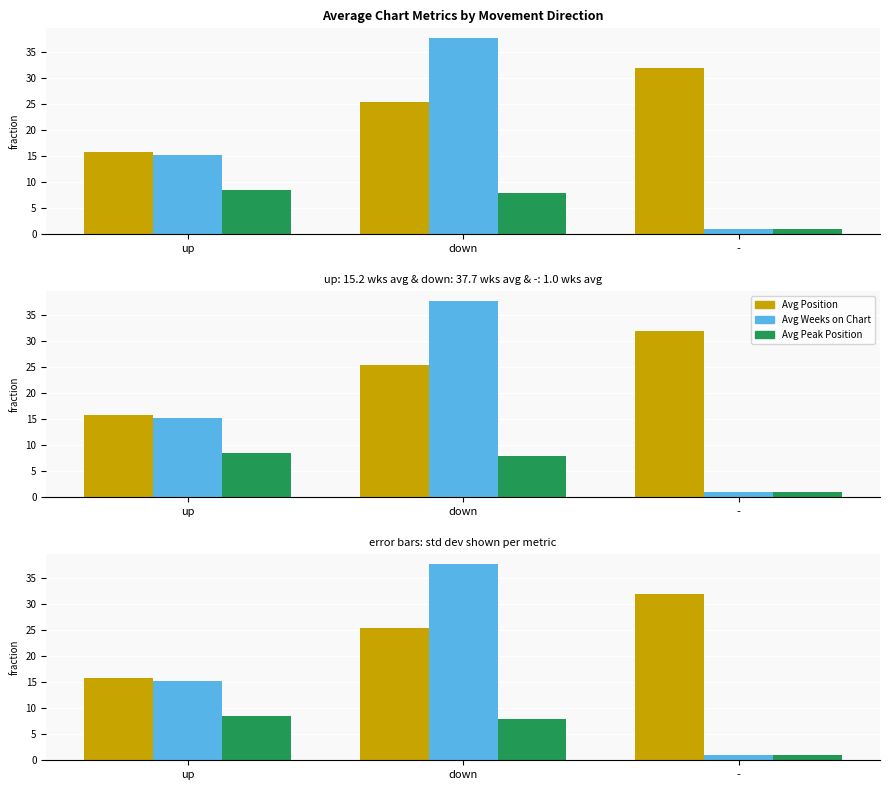

At how many categories does at least one series exceed 3?

3